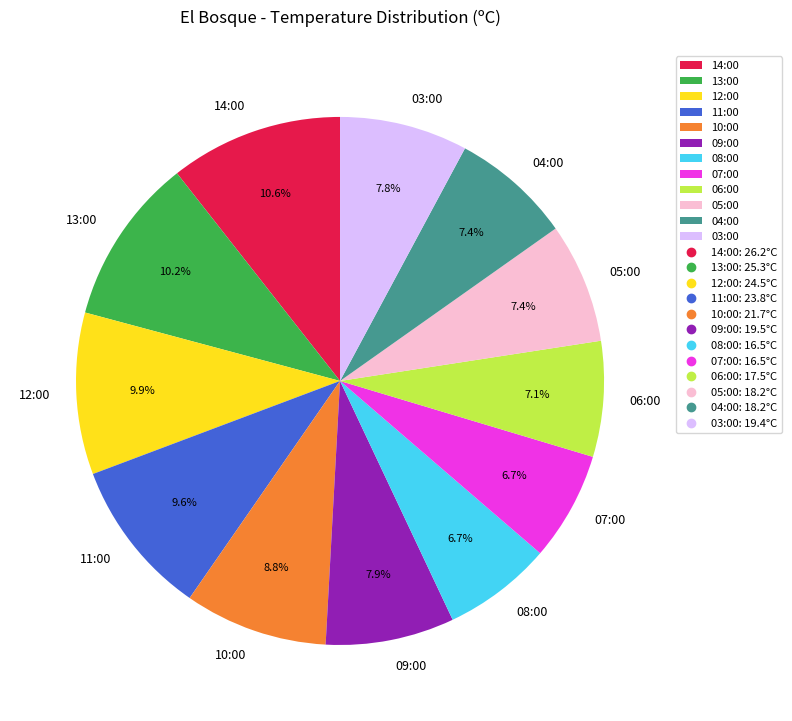

To the nearest percent, what portion does 06:00 represent?

7%